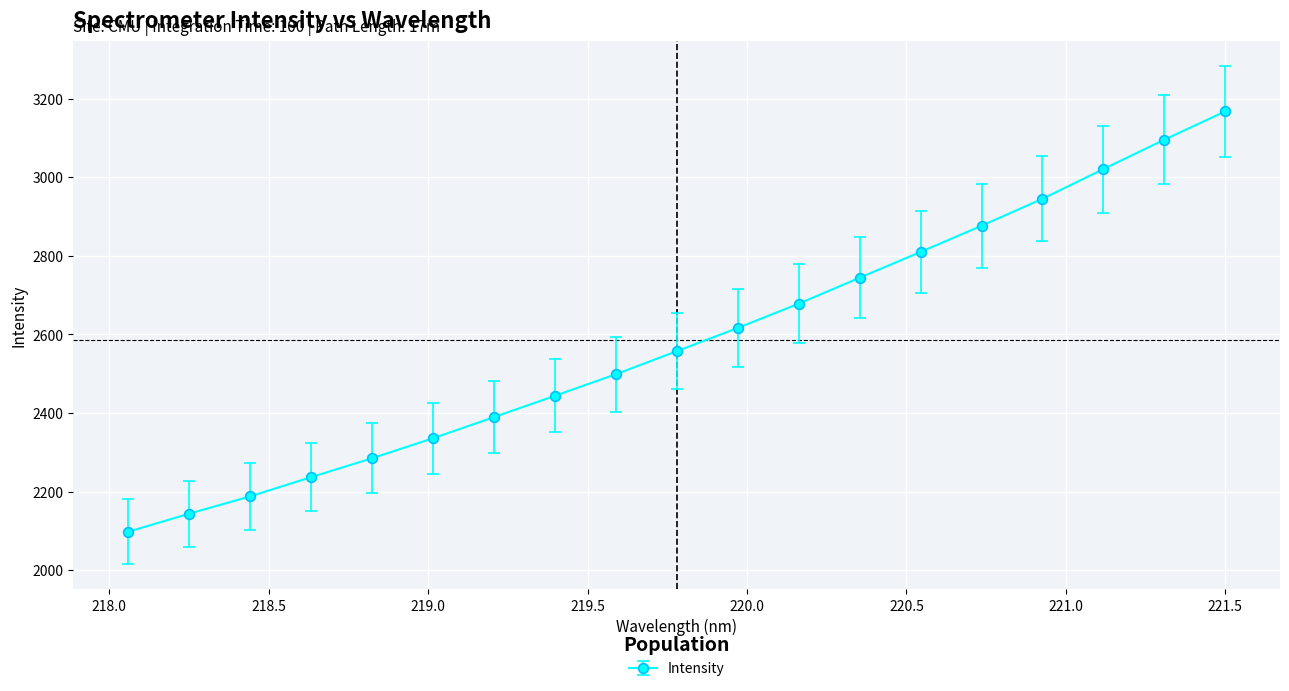

How many lines are shown in the chart?

1